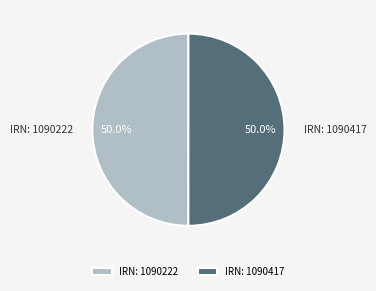

Approximately how many times larger is the value at IRN: 1090222 compared to IRN: 1090417?

1.0